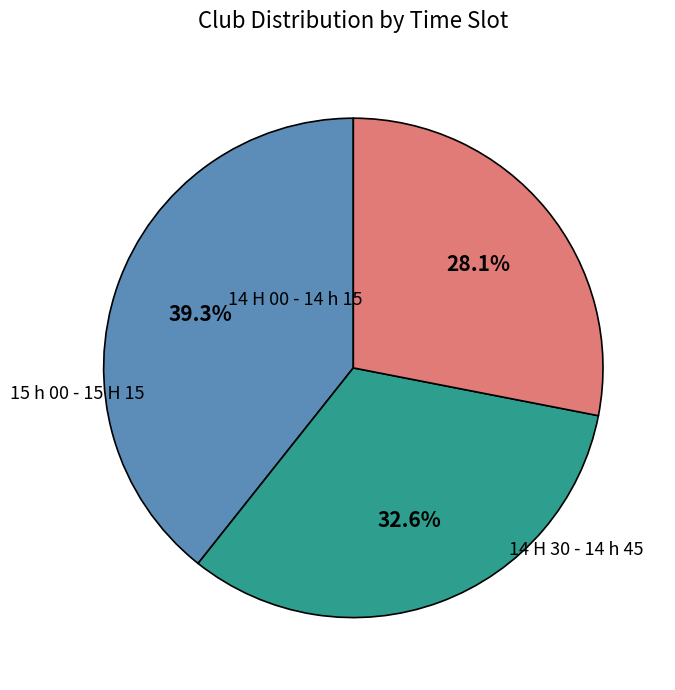

Is there any slice that represents more than half of the pie?

No